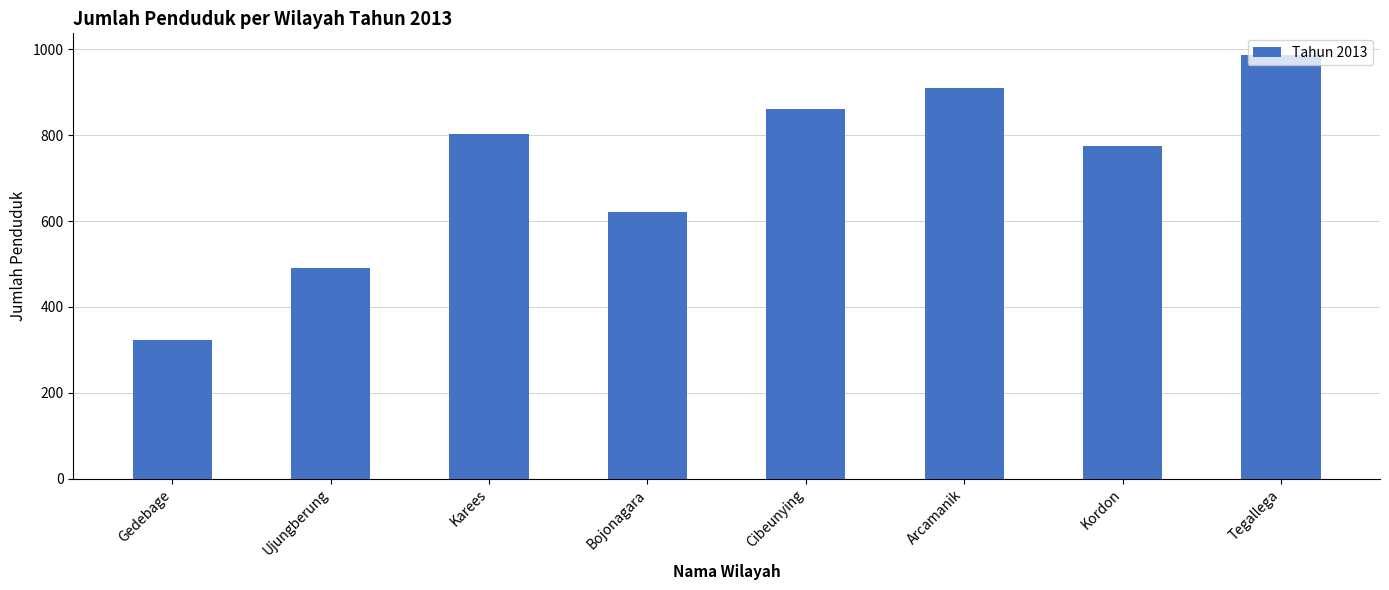

Read the value at Tegallega.

988